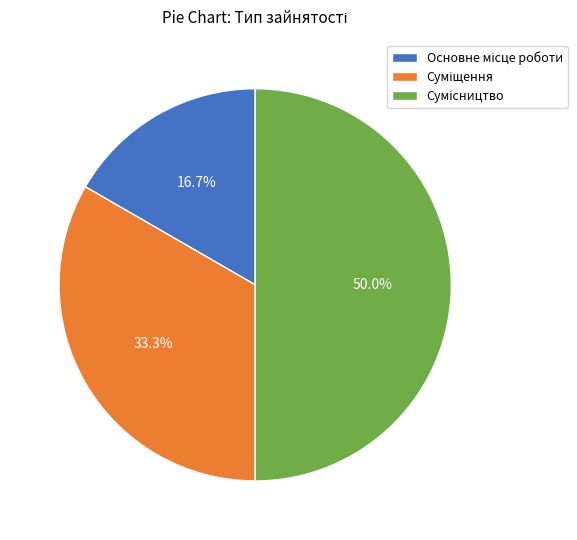

Count the number of slices in the pie.

3